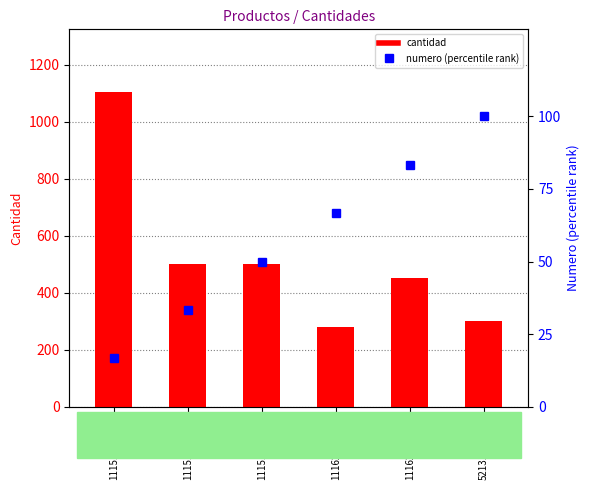

List the series in order of their overall mean, lowest first.

numero (percentile), cantidad